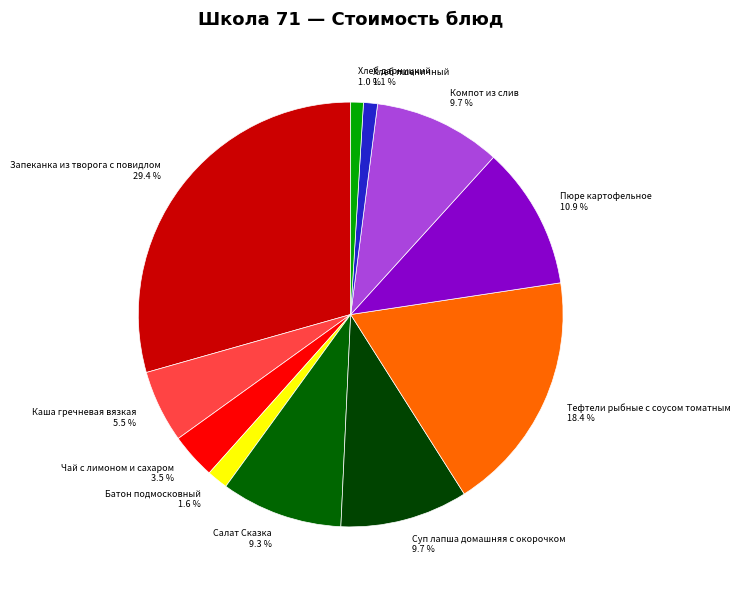

How many segments does this pie chart have?

11